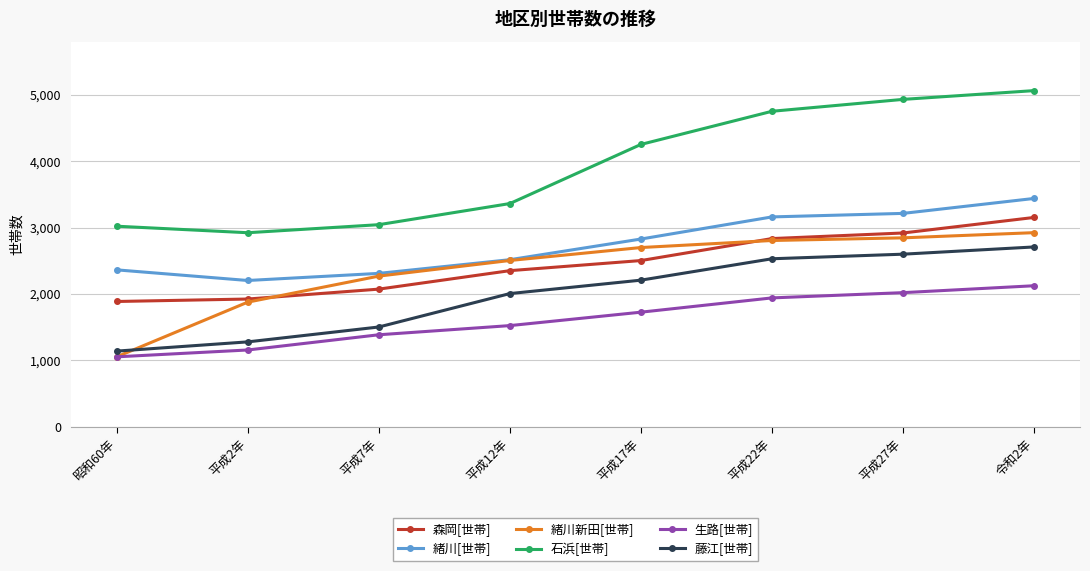

At which label is 生路[世帯] closest to 1589?

平成12年